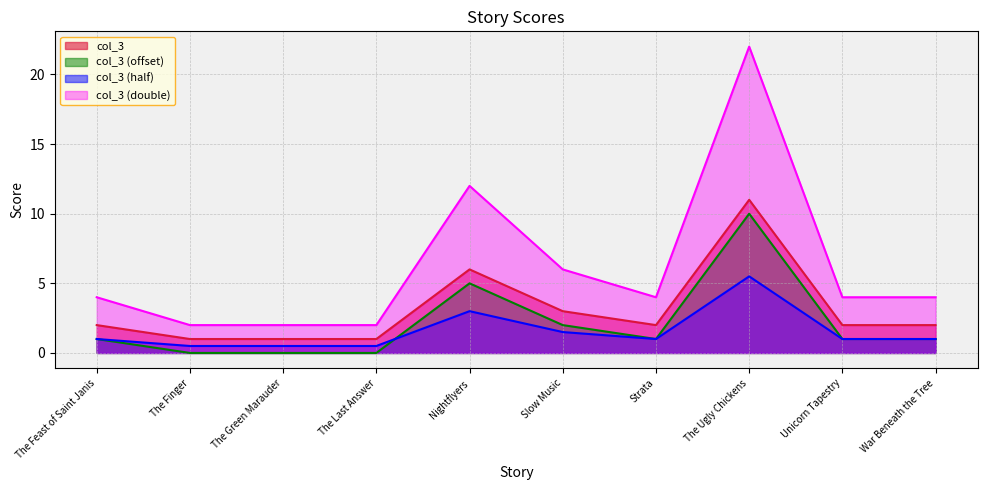

How many interior local valleys (lower than both neighbors) does the data have?

1